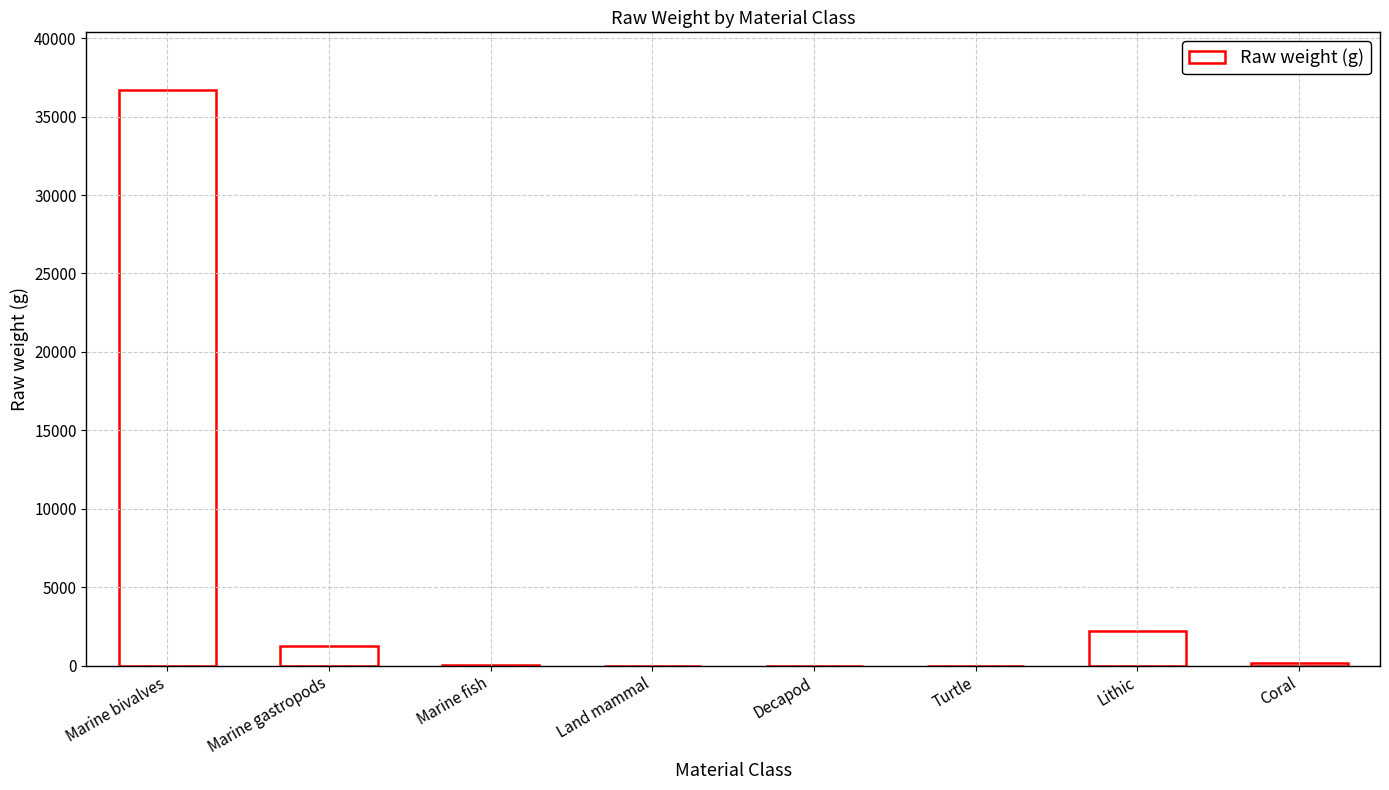

The chart shows a value of 1258.3 at Marine gastropods. True or false?

True